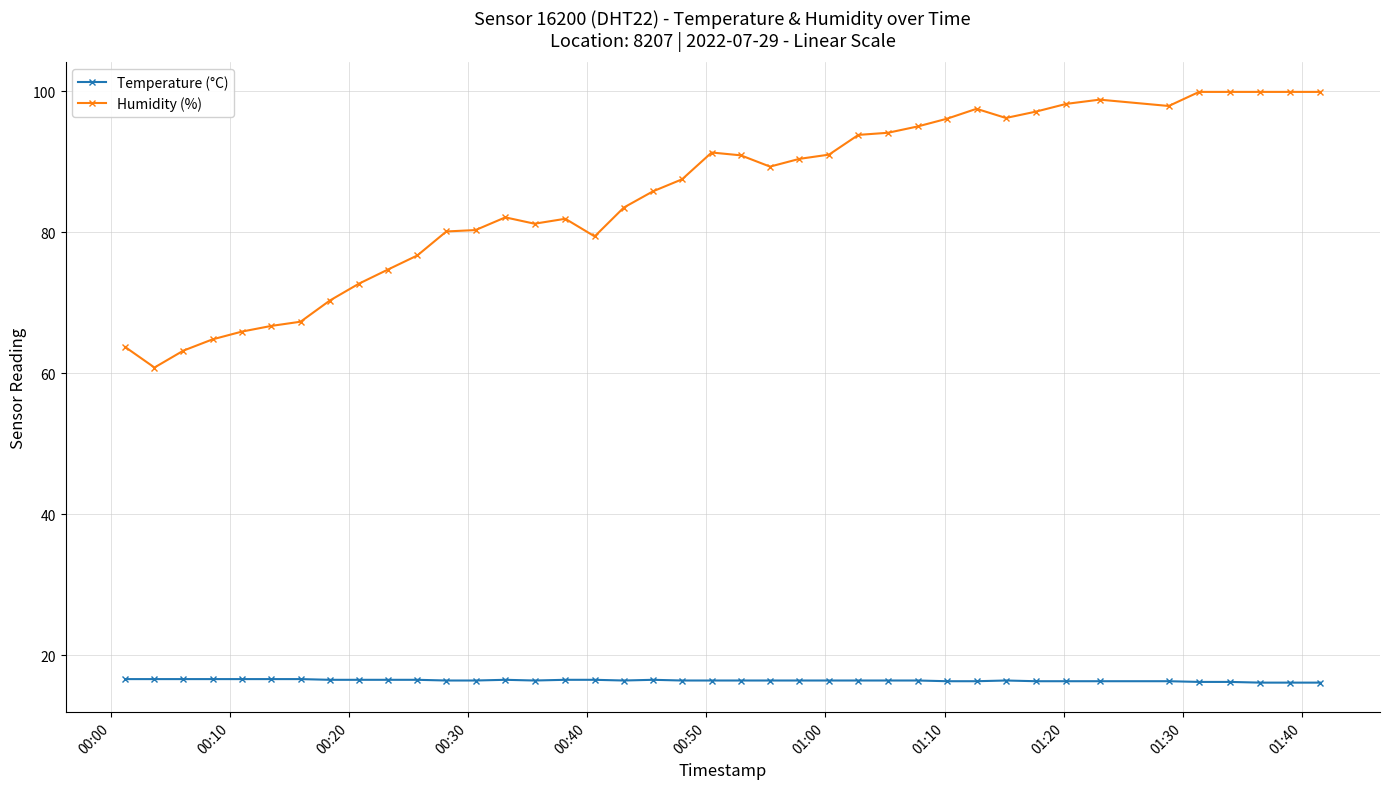

List the series in order of their peak value, highest first.

Humidity (%), Temperature (°C)